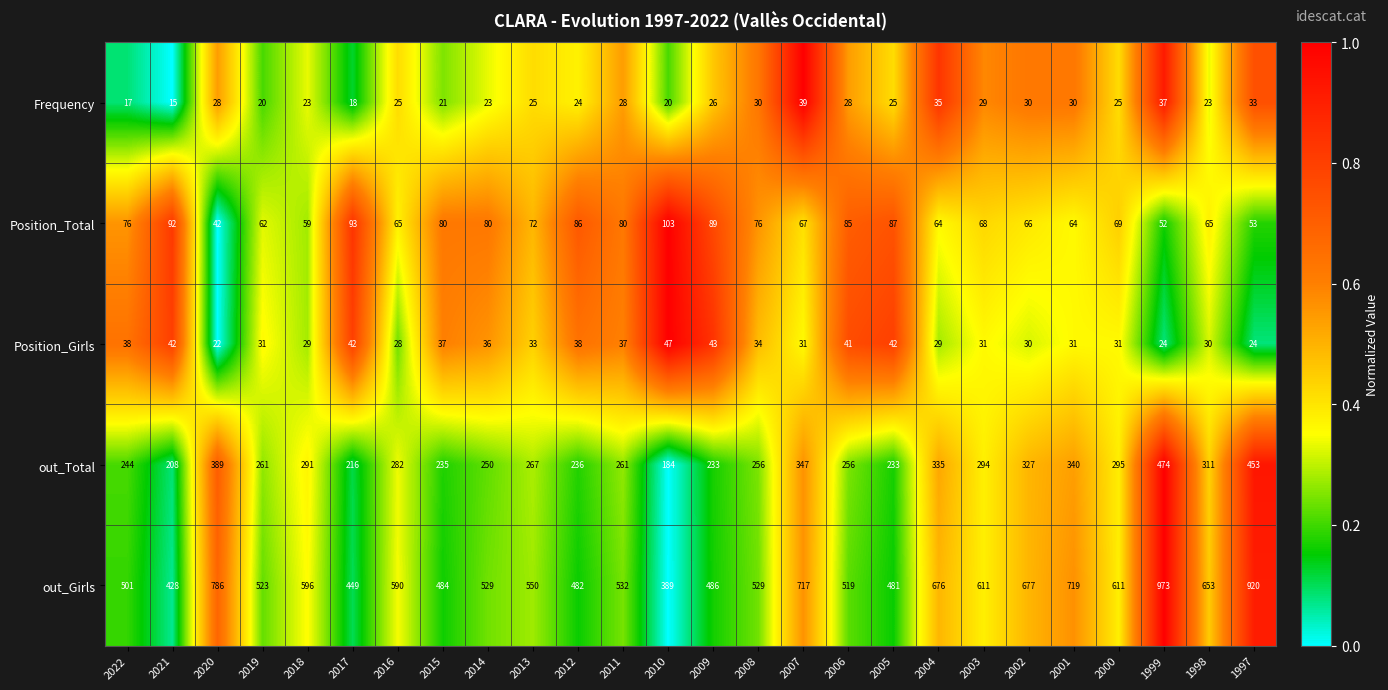

Which series changed the most between 2008 and 1998?

out_Girls